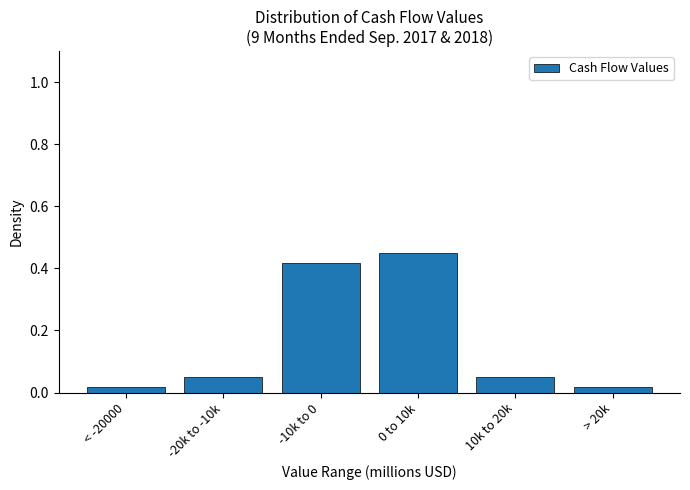

What is the change in value from 0 to 10k to 10k to 20k?

-0.4